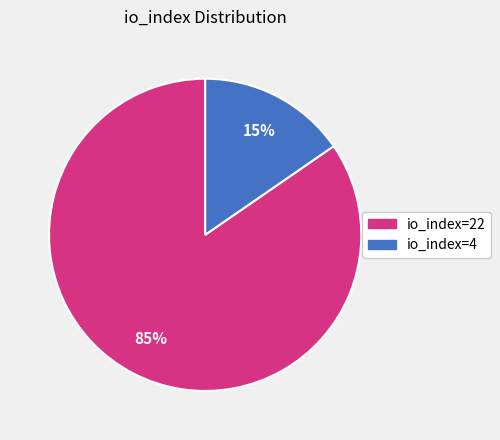

Does io_index=22 account for over 50% of the chart?

Yes